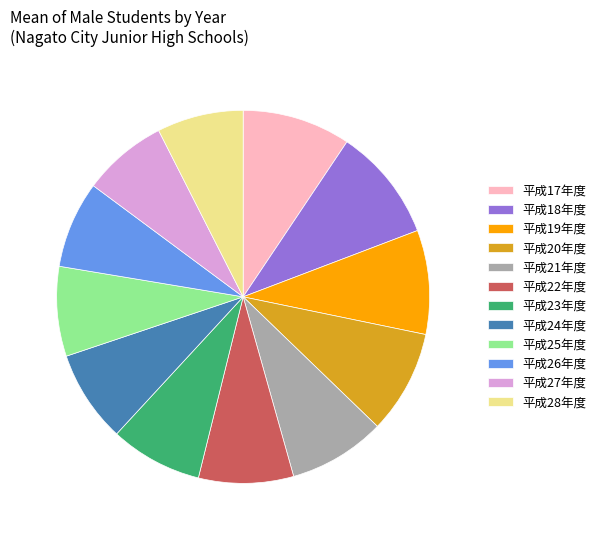

The 平成21年度 slice represents 22% of the pie. True or false?

False